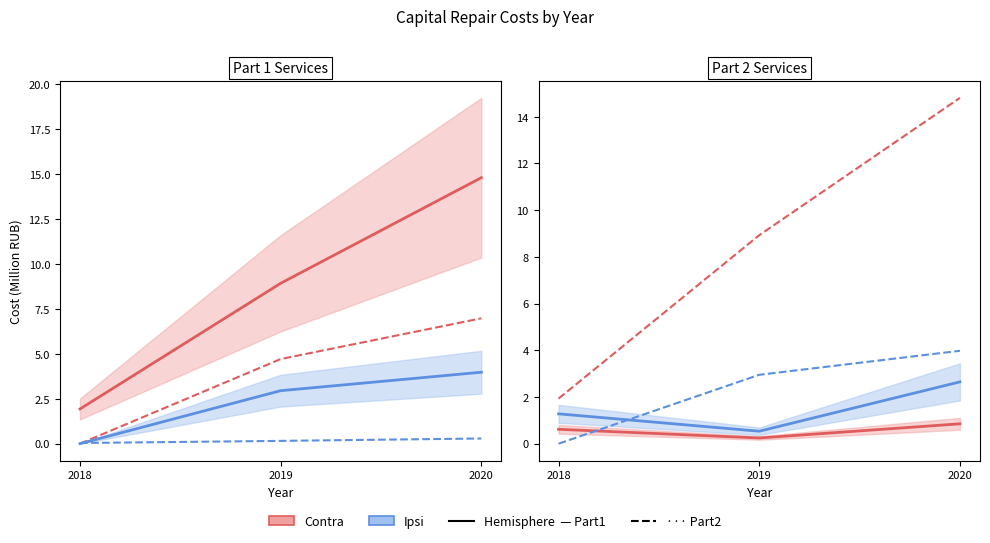

Which has a higher value, 2019 or 2020?

2020